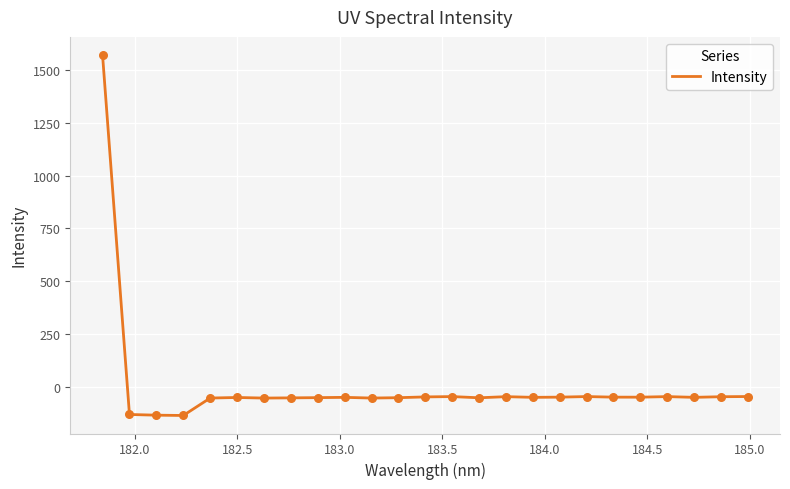

What is the greatest value displayed?

1571.1